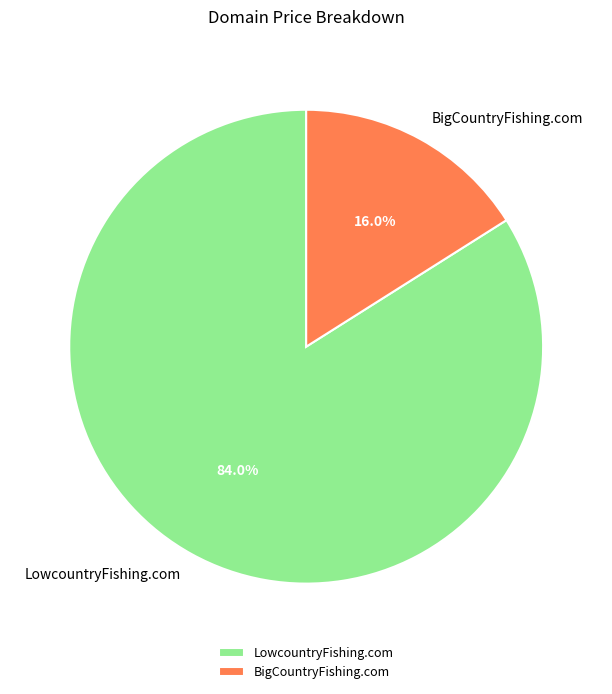

To the nearest percent, what portion does BigCountryFishing.com represent?

16%